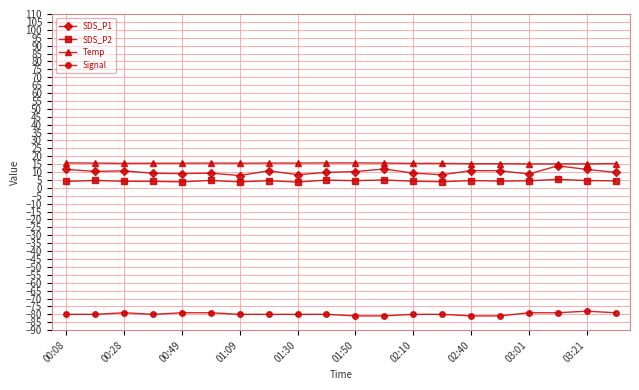

Which series has the widest spread of values?

SDS_P1